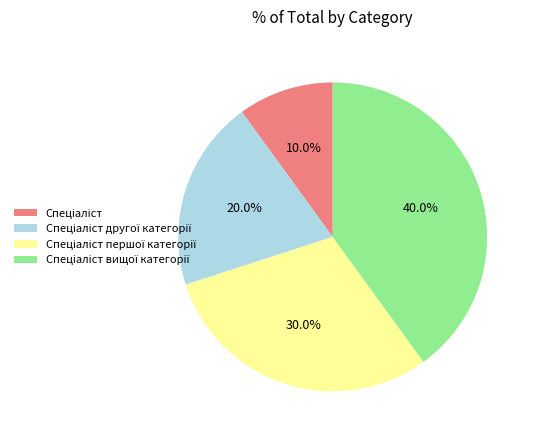

Is there any slice that represents more than half of the pie?

No